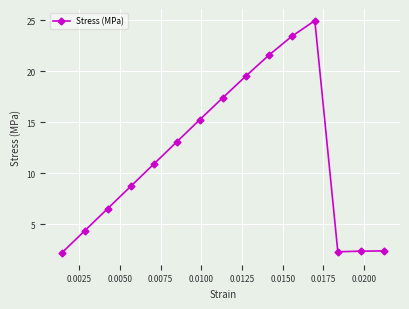

What is the sum of all values?

174.9